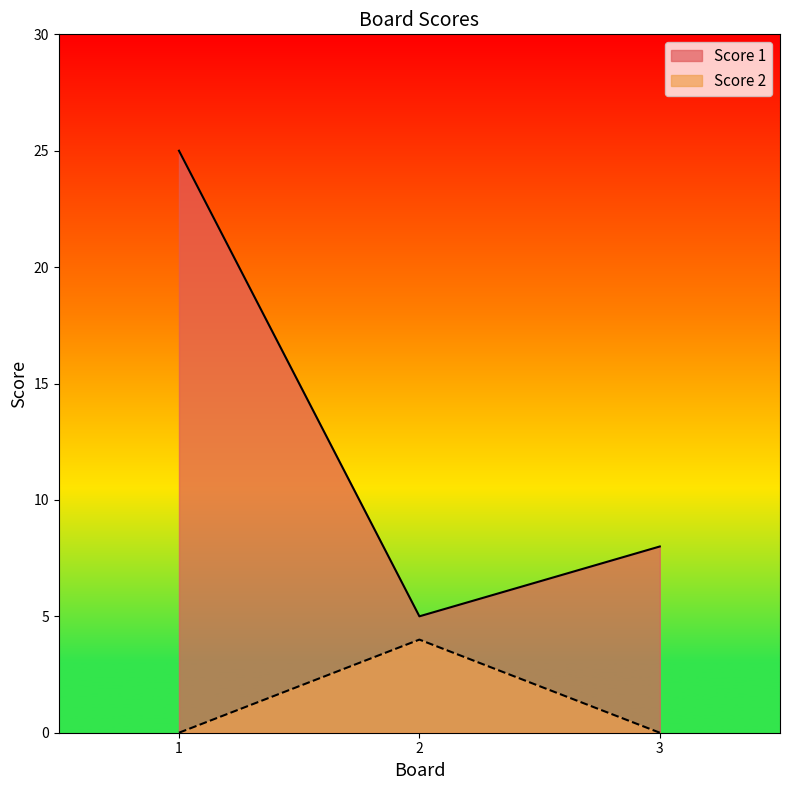

Rank the categories by Score 2 value from lowest to highest.

1, 3, 2